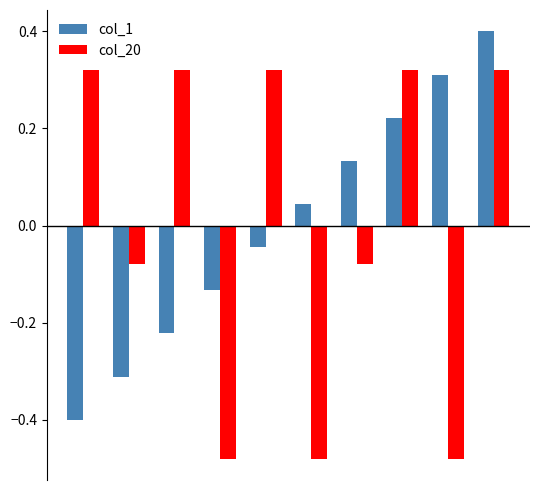

What is the maximum value for col_1?

0.4